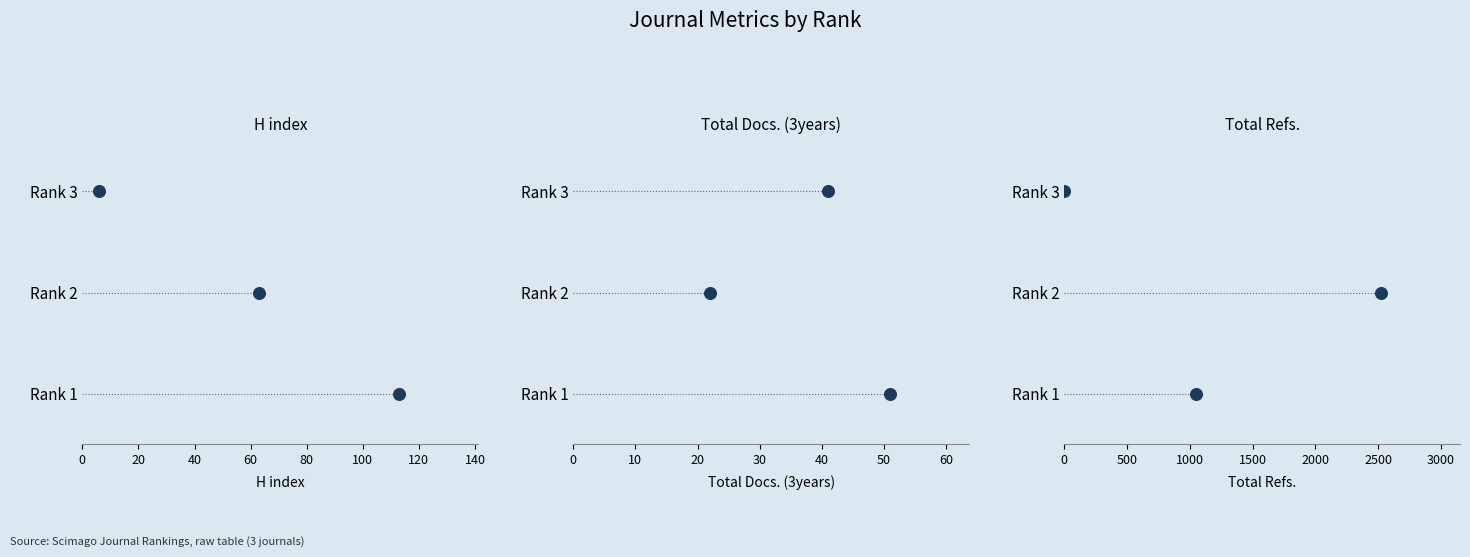

Which series reaches the maximum Y coordinate?

H index